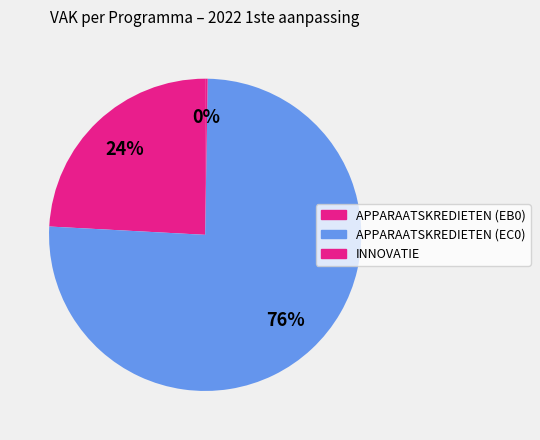

Is there any slice that represents more than half of the pie?

Yes